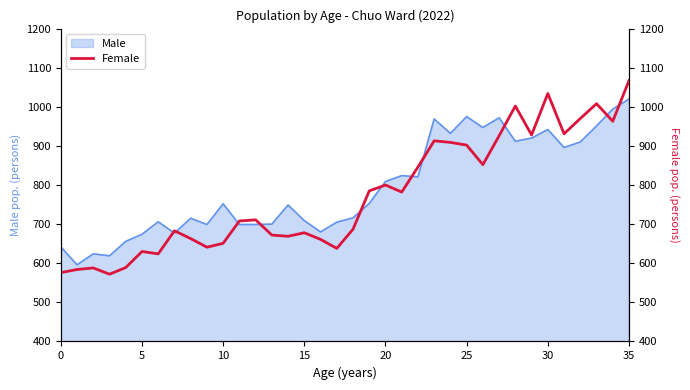

True or false: the data shows 1034 at 30.

True